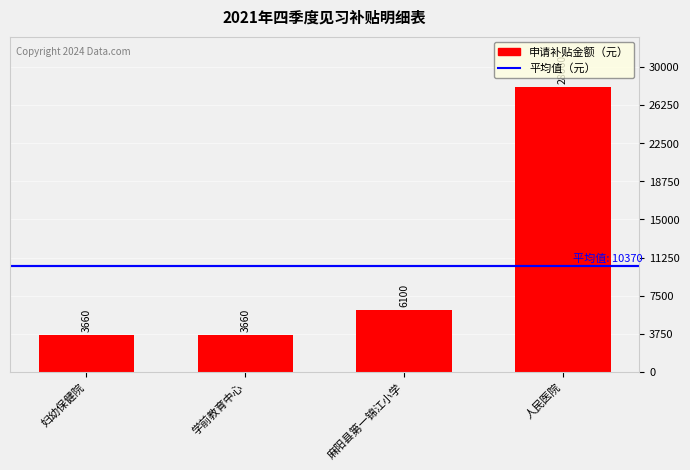

Count the values in the range 3660 to 28060.

4